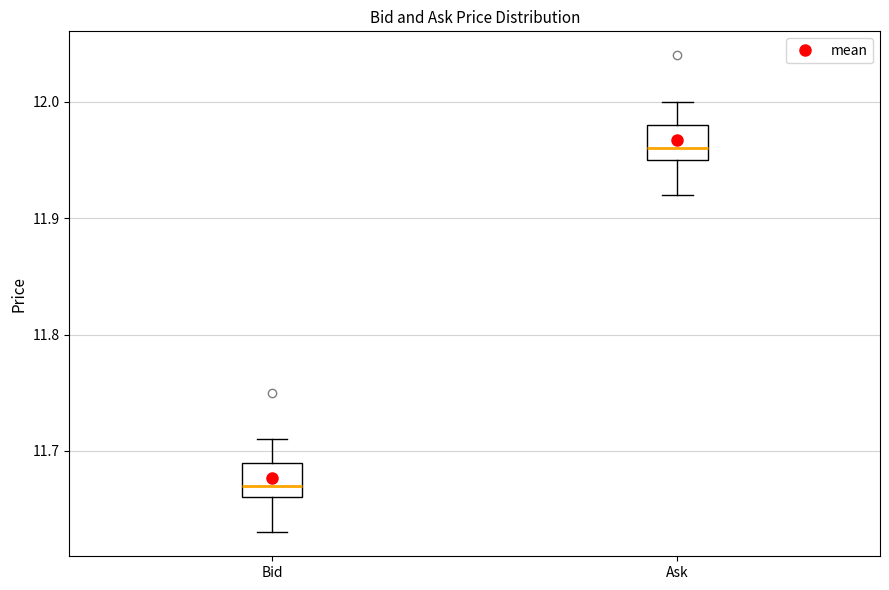

Where is the upper edge of the box for Ask on the y-axis? The values are not printed on the chart, so give them approximately, as read against the axis.

11.98